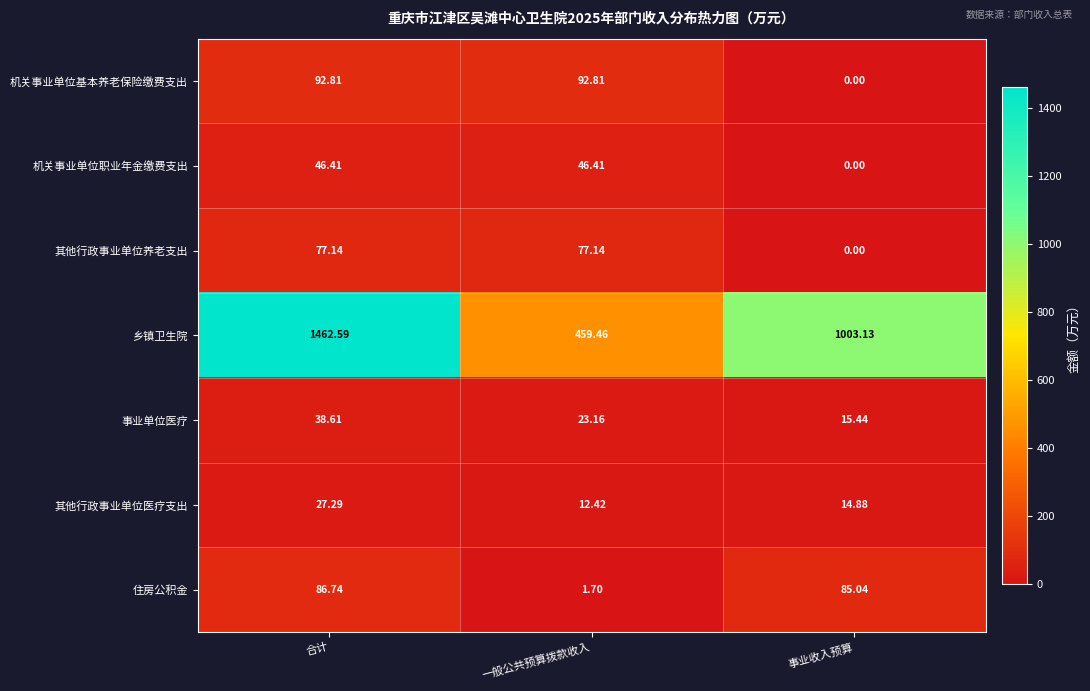

How many series are shown in this chart?

7